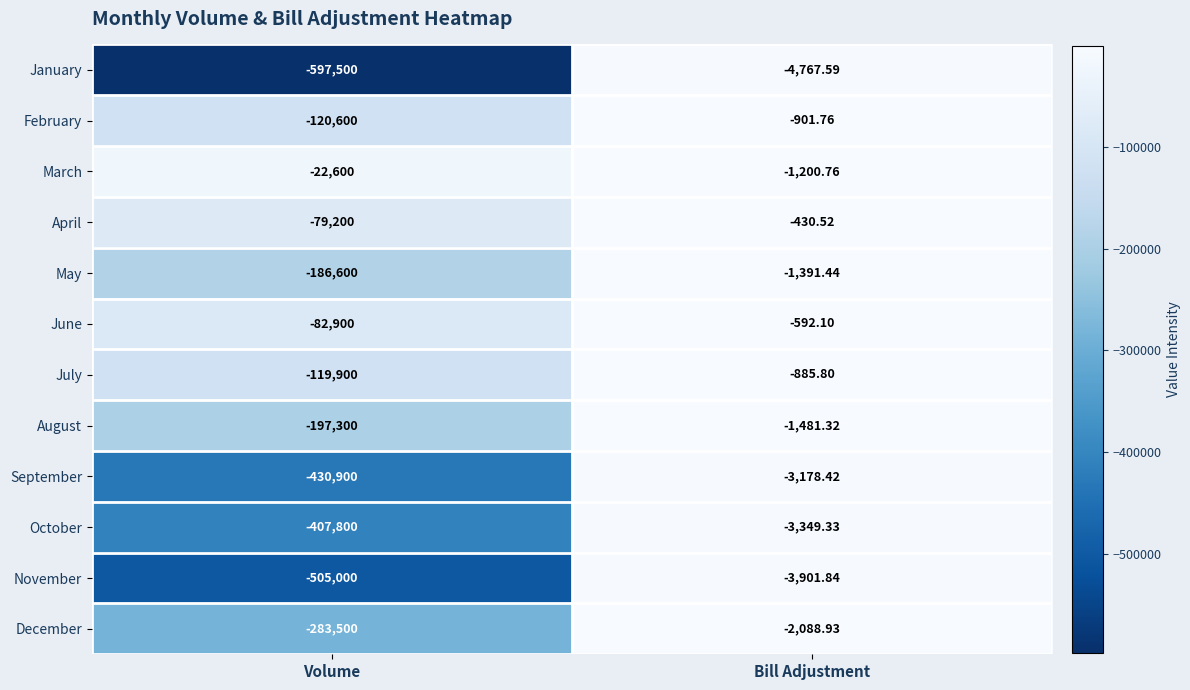

Which series has the largest range (max minus min)?

January